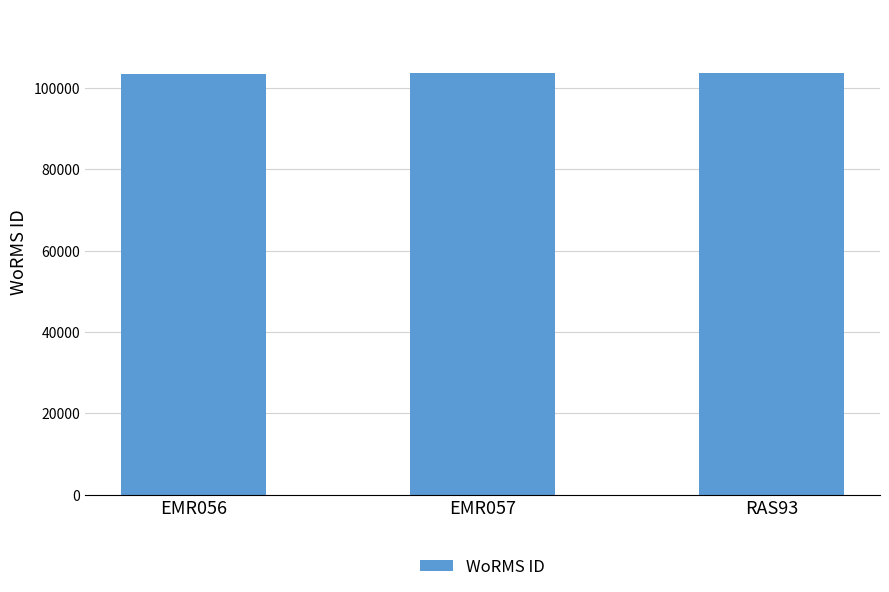

What is the difference between the maximum and minimum values?

227